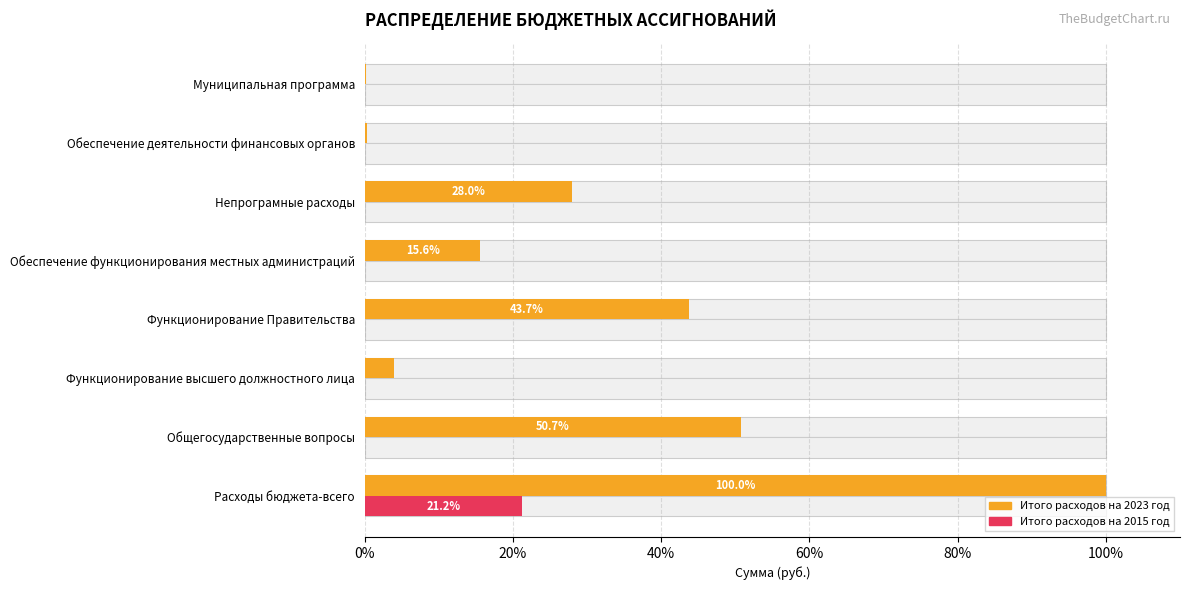

At Обеспечение деятельности финансовых органов, list the series in order from largest to smallest.

Итого расходов на 2023 год, Итого расходов на 2015 год